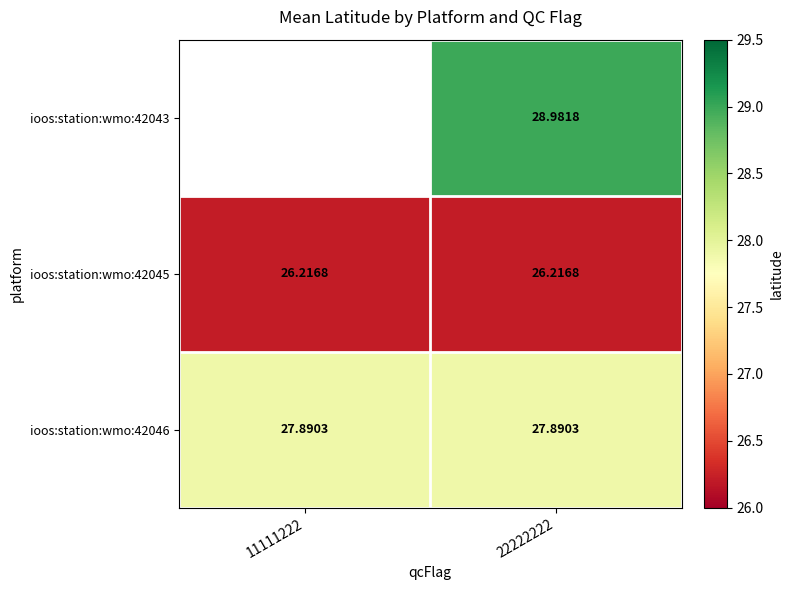

Is the value of ioos:station:wmo:42045 at 11111222 greater than the value of ioos:station:wmo:42046 at 22222222?

No